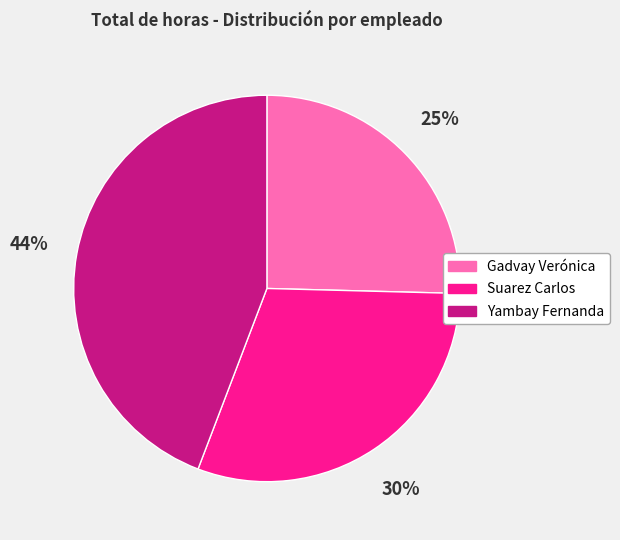

Is there any slice that represents more than half of the pie?

No